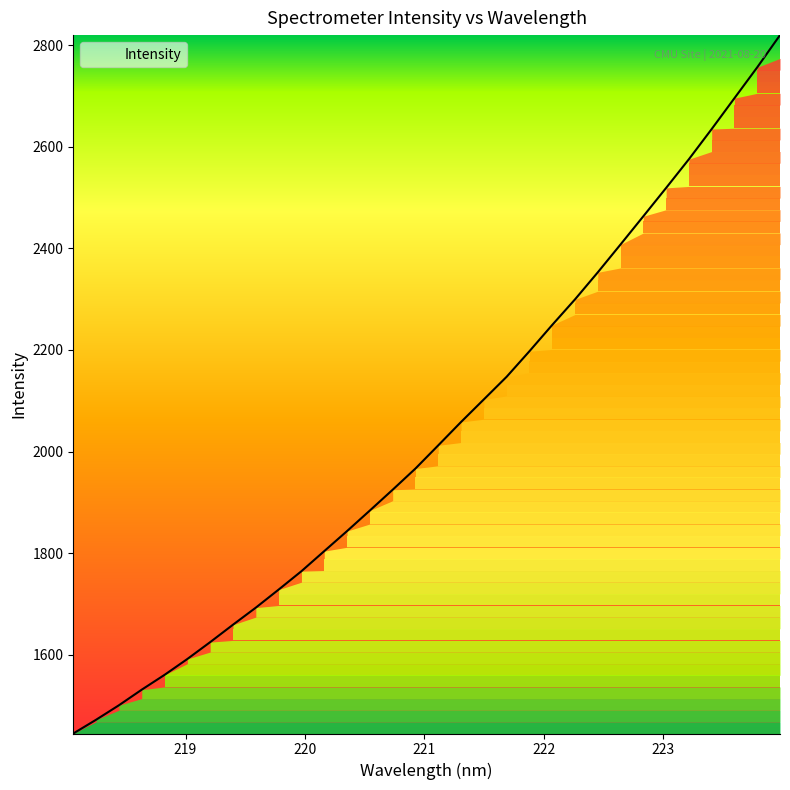

What is the minimum value shown in the chart?

1445.0